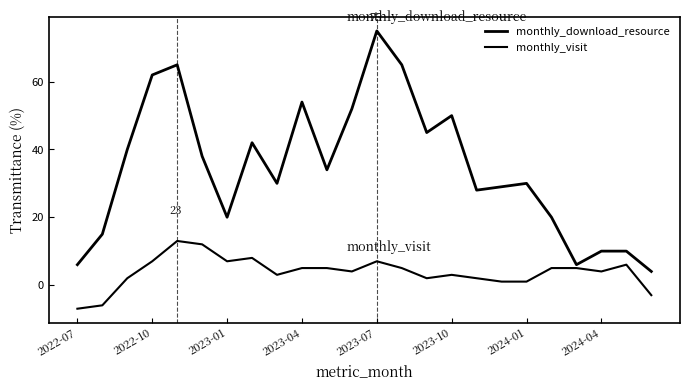

How many negative values does the monthly_visit series have?

3